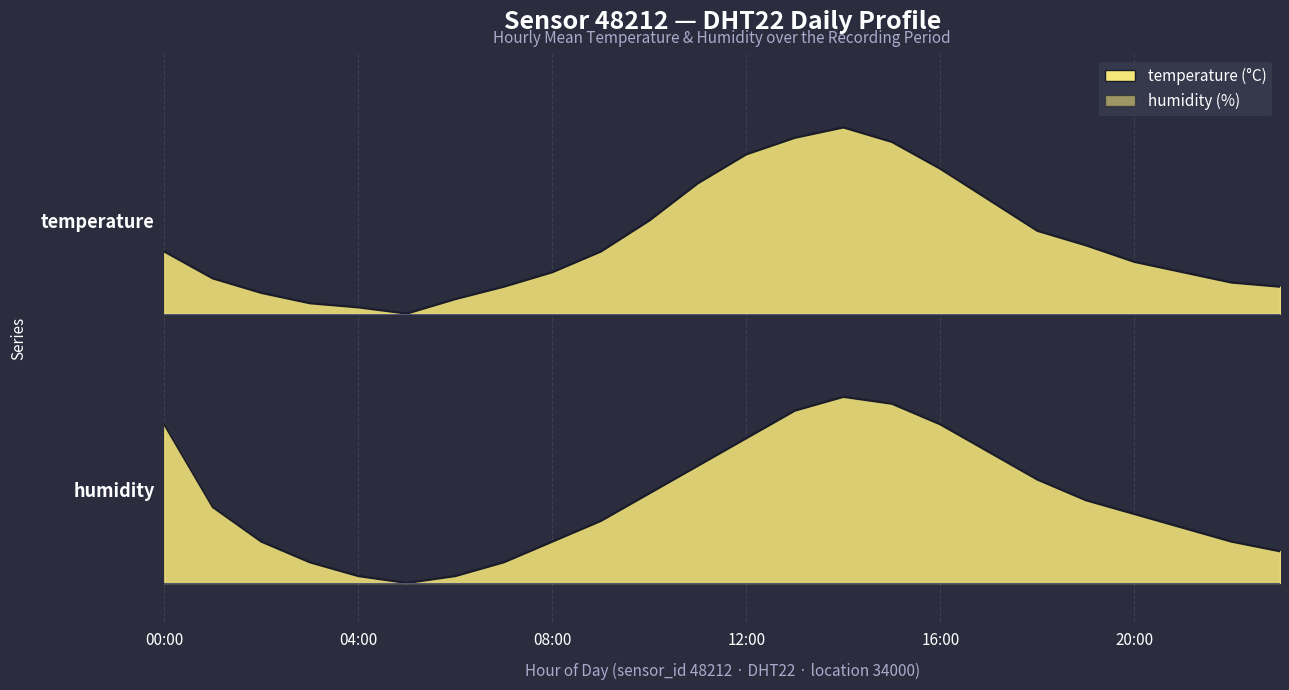

What is the sum of the temperature values at 06:00 and 16:00?

1.4